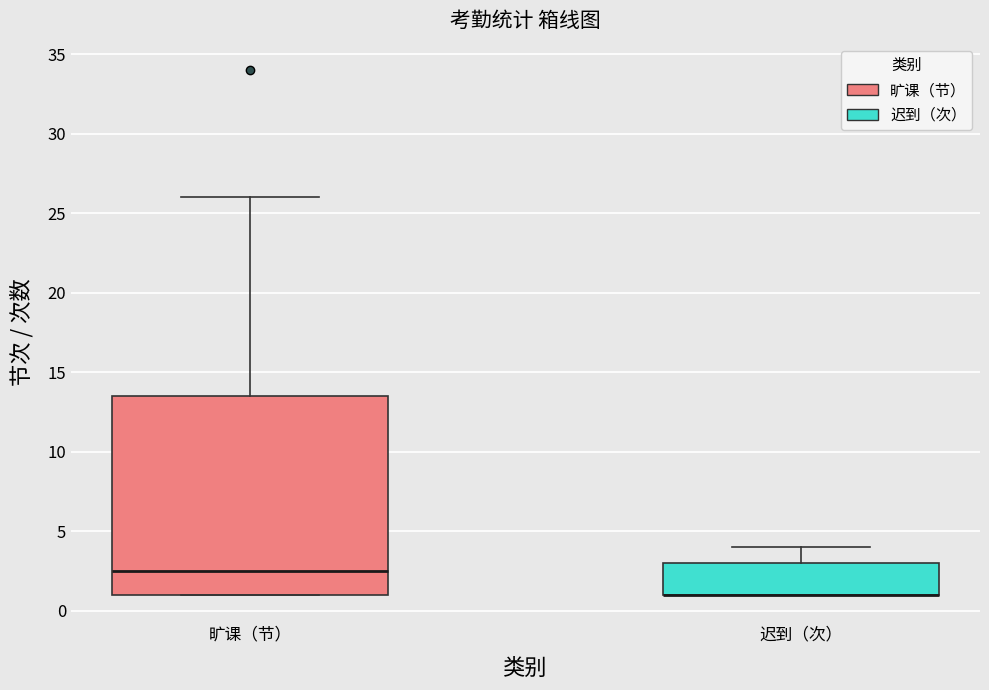

Which box is the tallest, from its lower edge to its upper edge?

旷课（节）